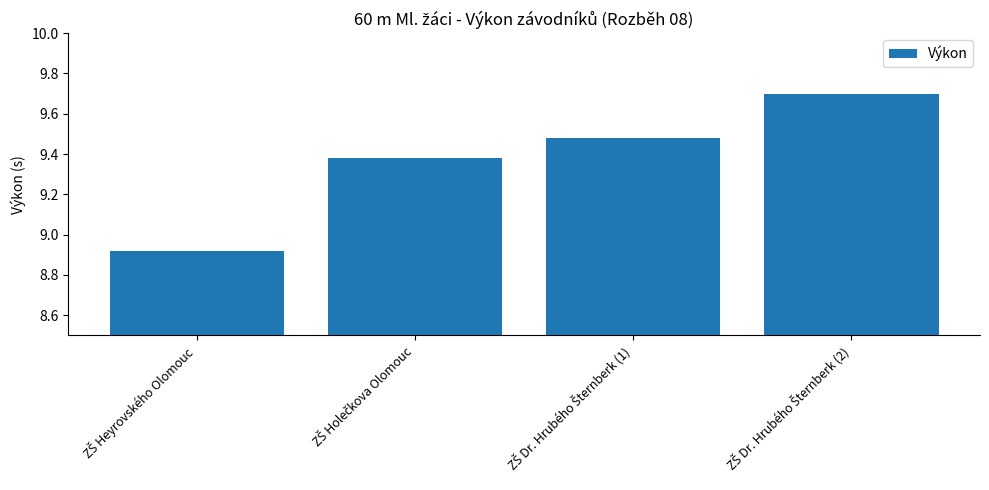

What is the difference between the maximum and second lowest values?

0.3